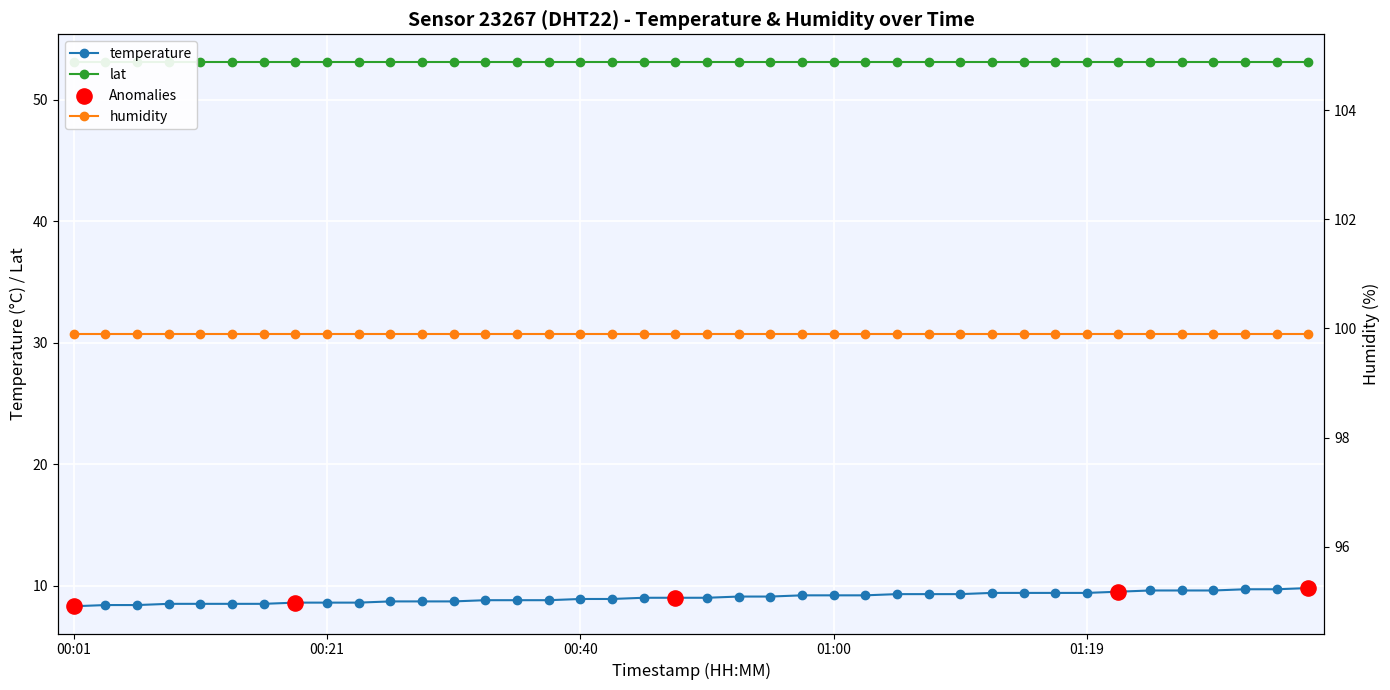

Which has a higher value, 2023-11-19T00:13:47 or 2023-11-19T00:28:24?

2023-11-19T00:28:24